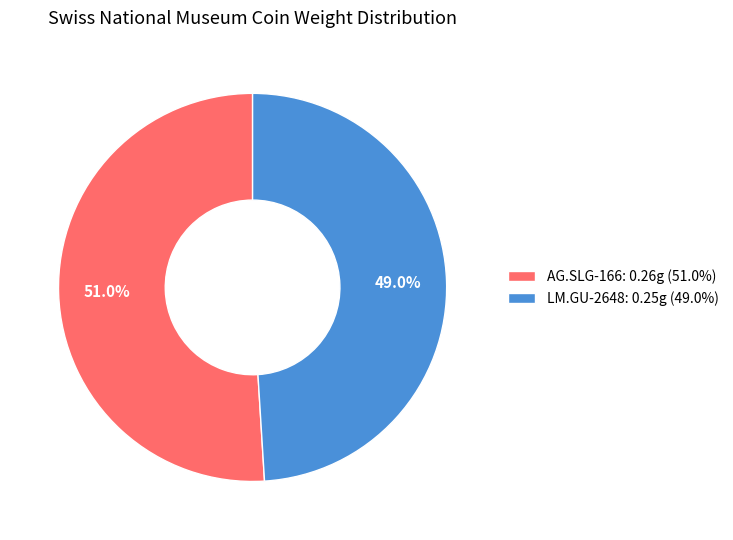

Rank the categories by value from highest to lowest.

AG.SLG-166, LM.GU-2648